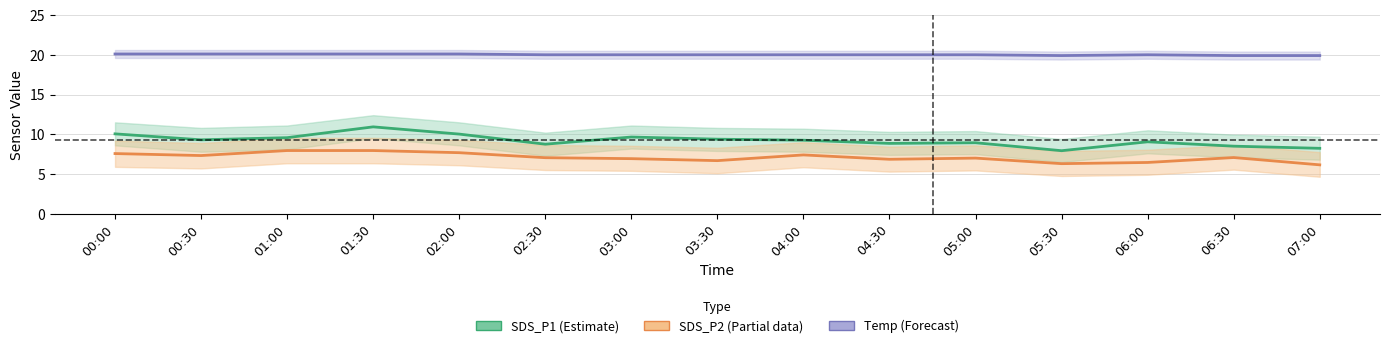

At which category does Temp (Forecast) reach its first local peak?

06:00